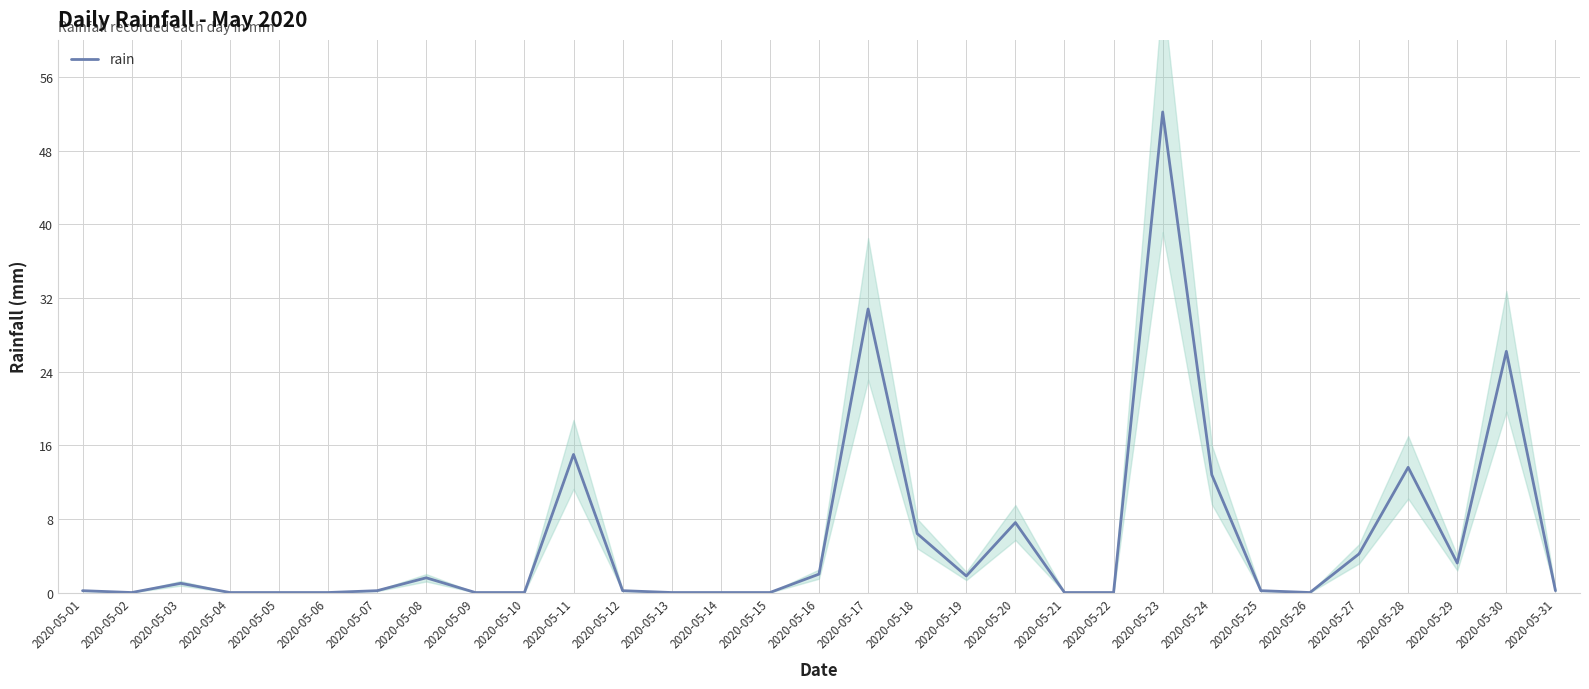

What is the value of the 31st point from the left?

0.2